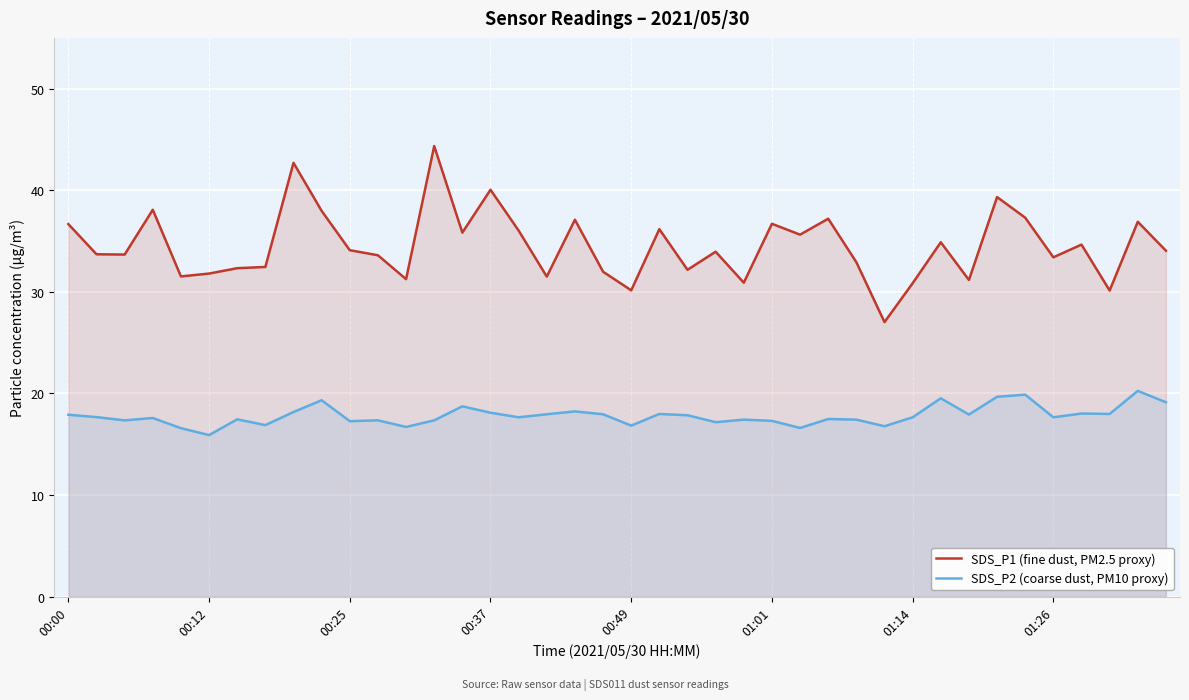

The value of SDS_P2 (coarse dust, PM10 proxy) at 9 is 19.3. True or false?

True